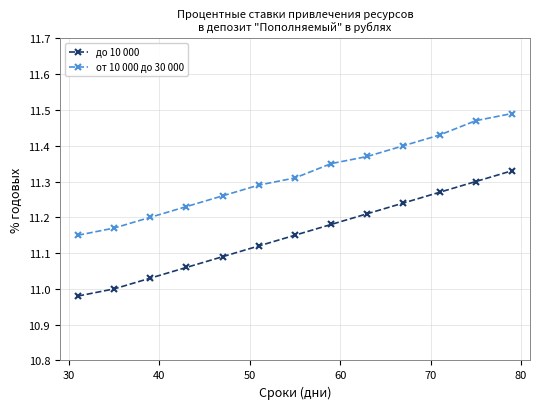

True or false: до 10 000 and от 10 000 до 30 000 cross at least once.

False